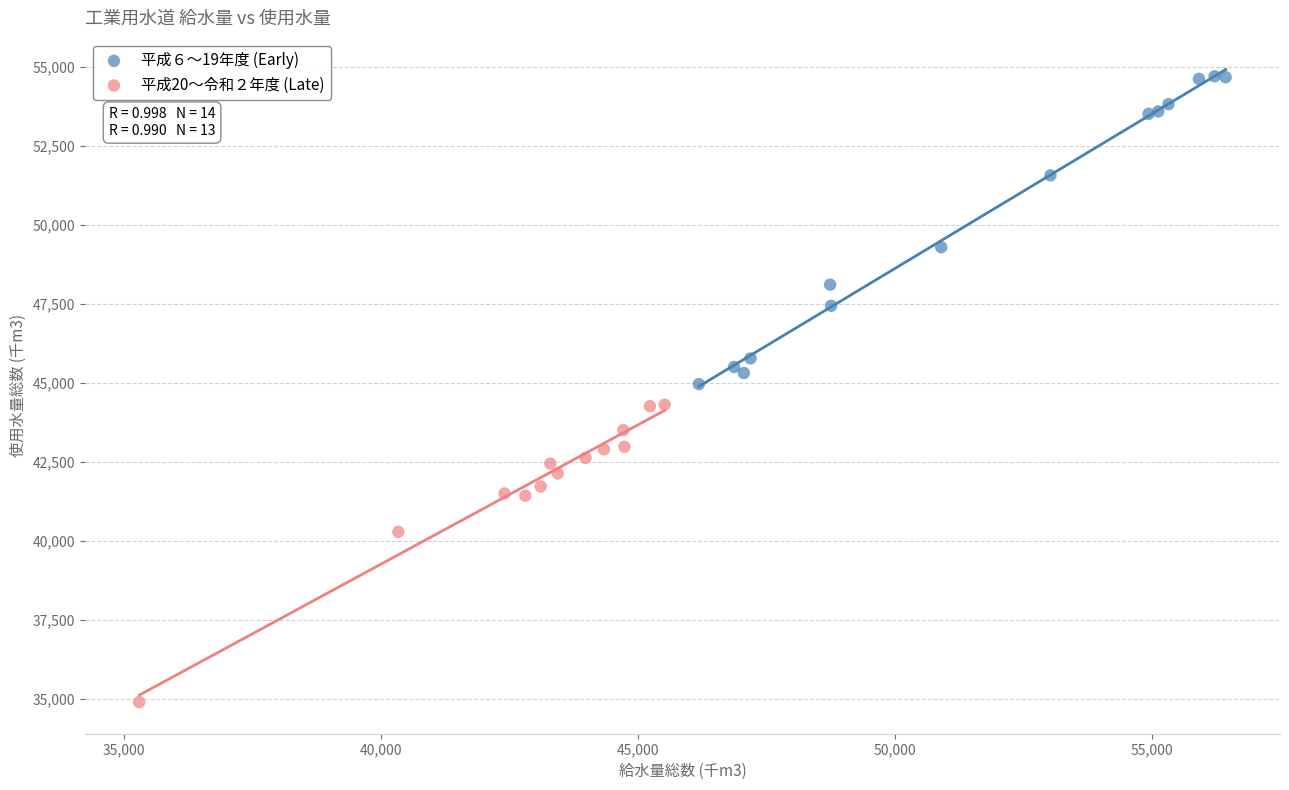

Which series reaches the maximum Y coordinate?

平成６〜19年度 (Early)